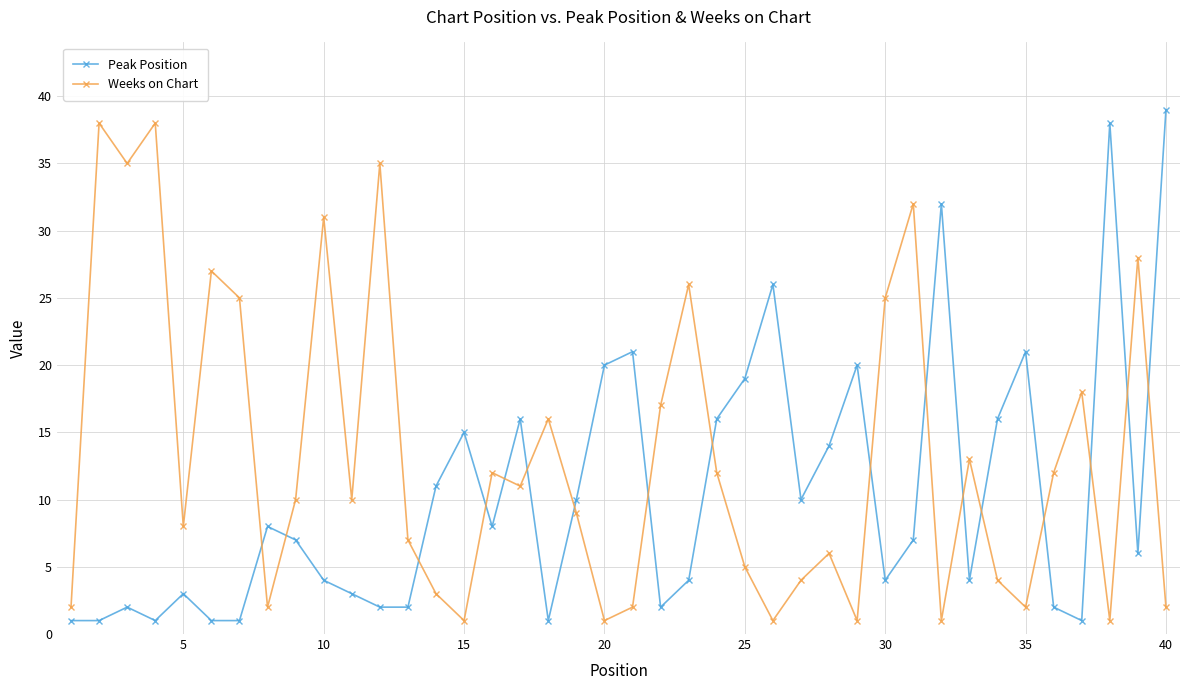

What is the maximum value shown in the chart?

39